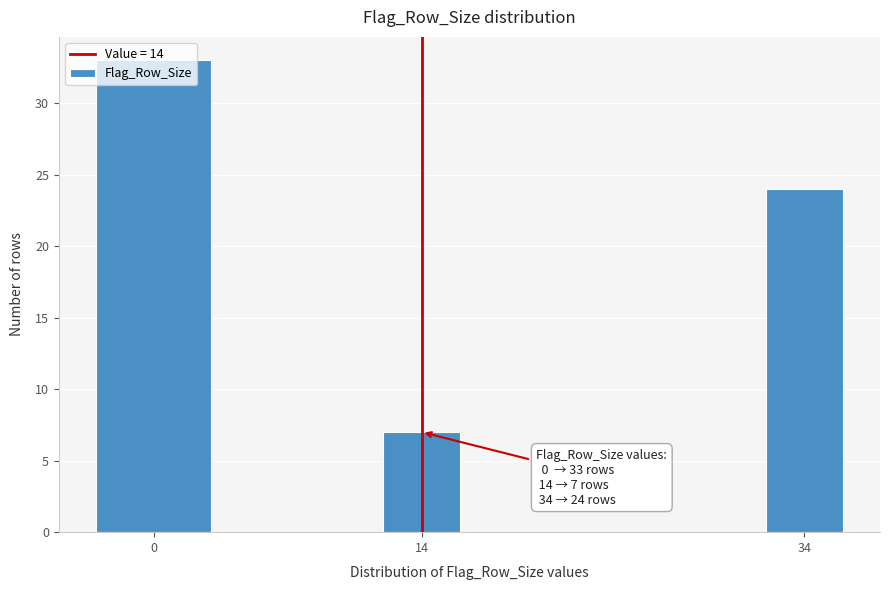

Which has a higher value, 14 or 34?

34